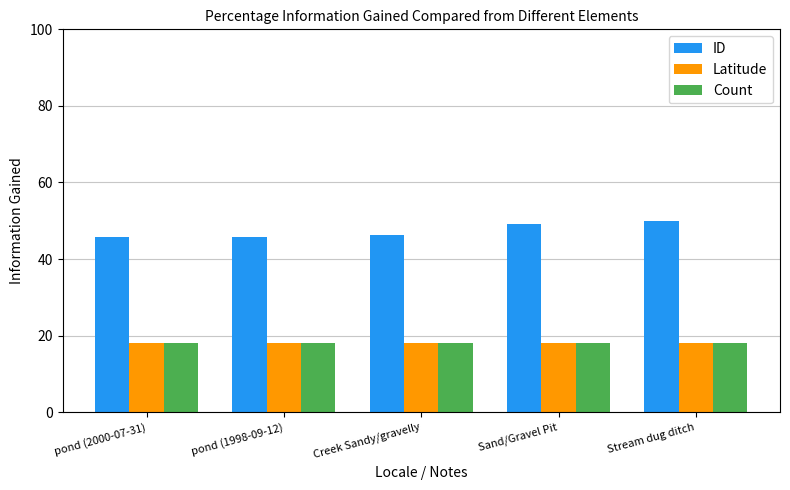

The value of ID at pond (2000-07-31) is 45.8. True or false?

True